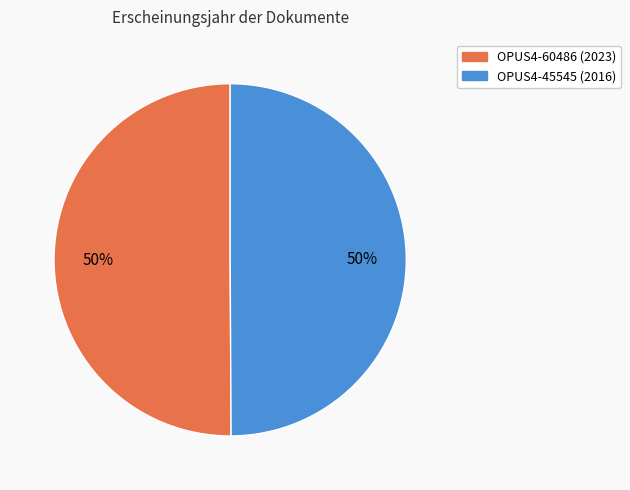

Do OPUS4-60486 and OPUS4-45545 together represent more than half of the pie?

Yes